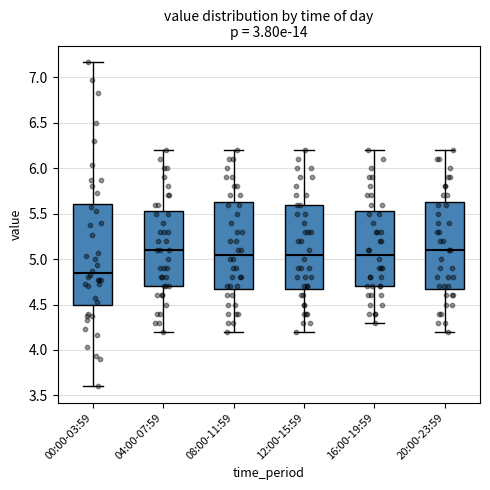

Which box is the tallest, from its lower edge to its upper edge?

00:00-03:59